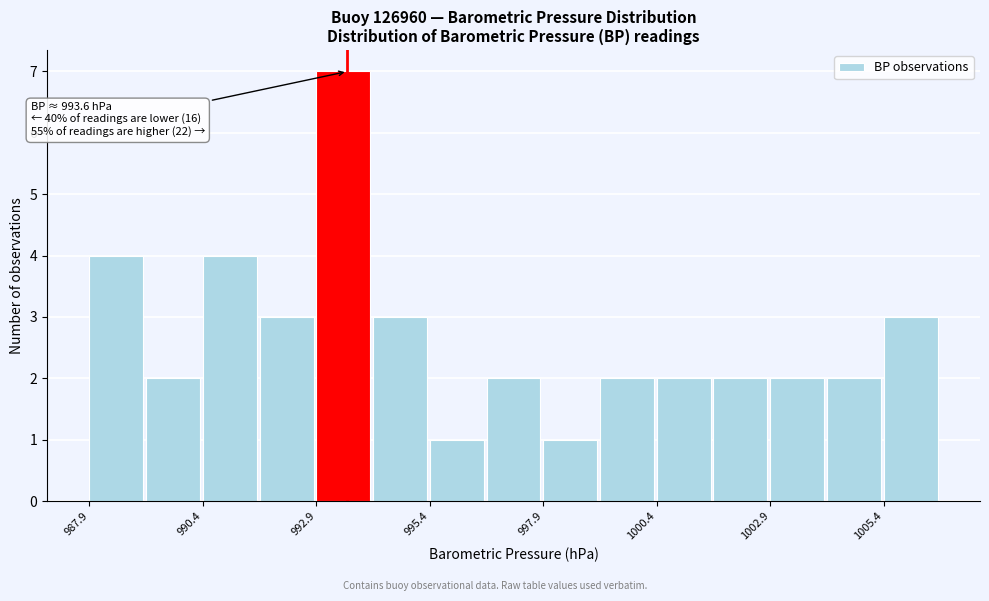

Around what value on the x-axis is the tallest bar? Give the approximate position of its centre, as read against the axis.

993.5